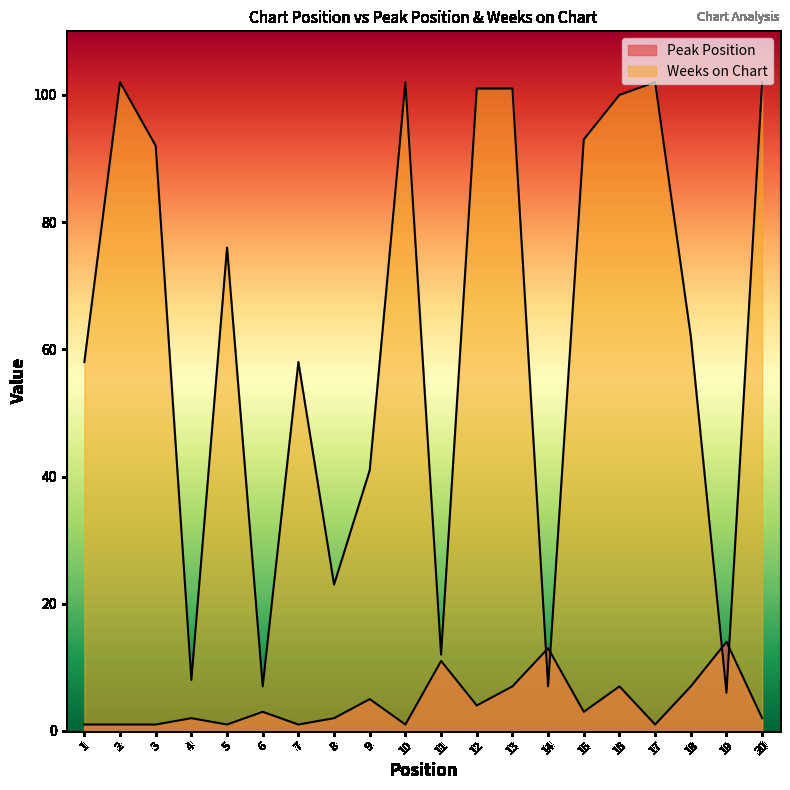

At which label does Weeks on Chart first exceed 76?

2